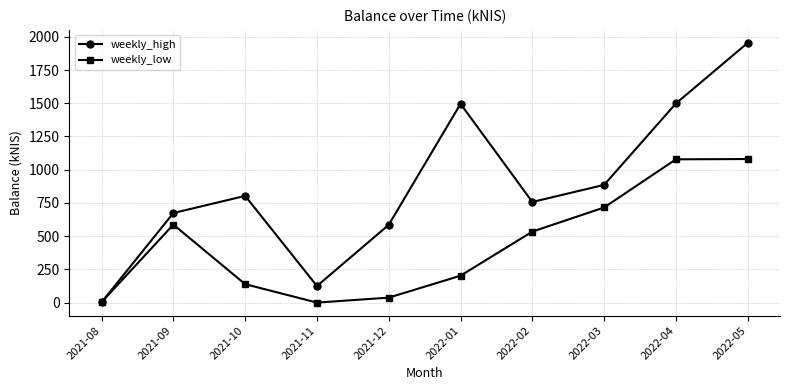

How many lines are shown in the chart?

2